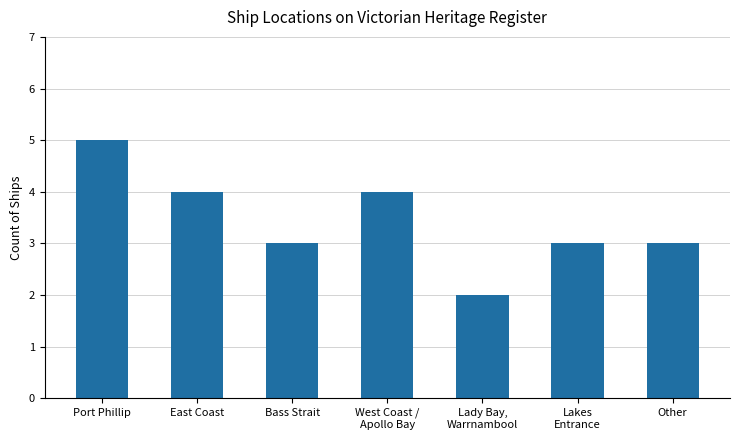

At which label does the data first exceed 3?

Port Phillip